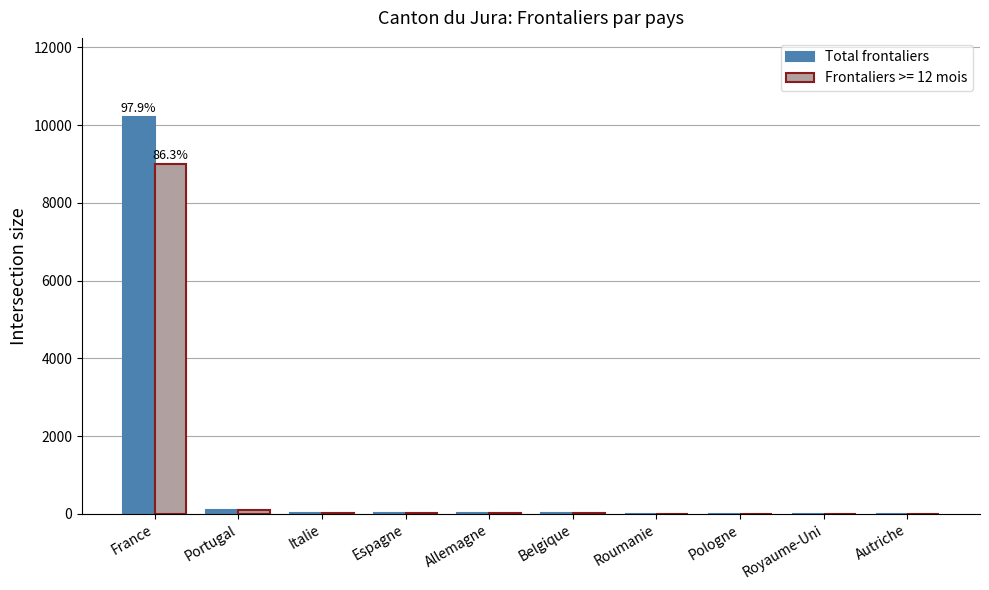

What is the greatest value displayed?

10204